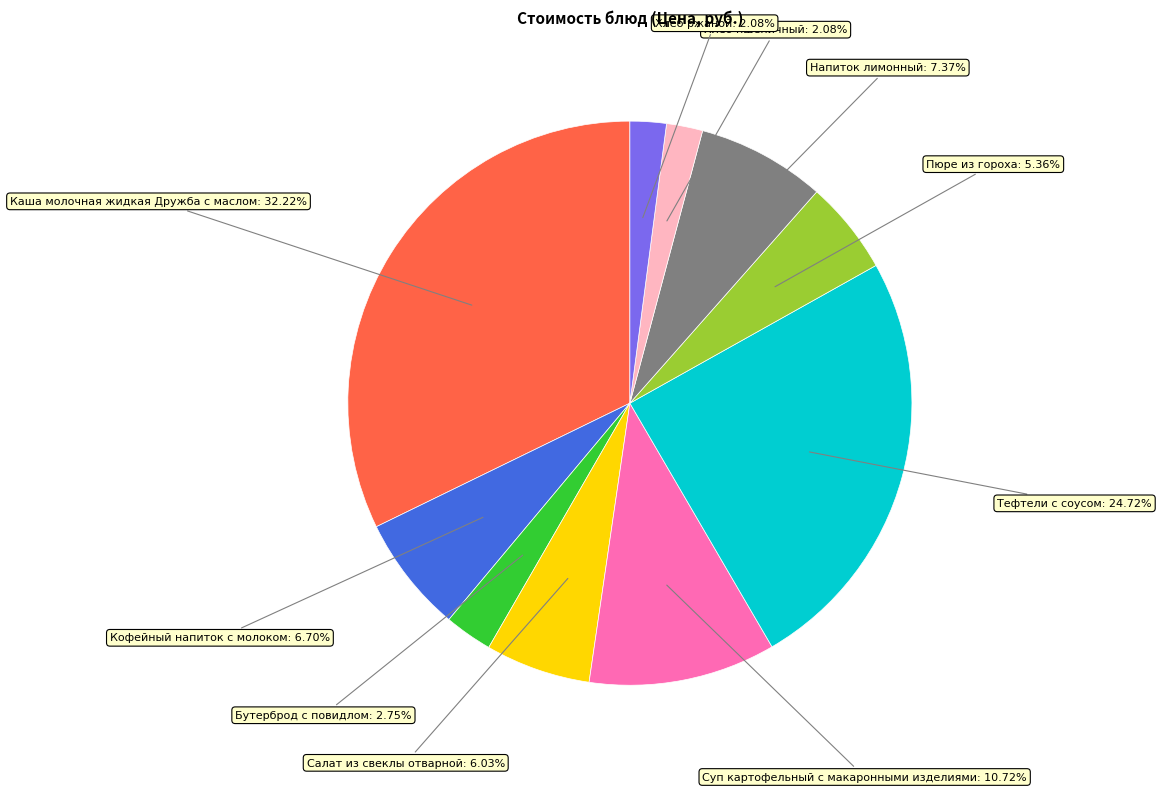

Does any single category account for the majority?

No